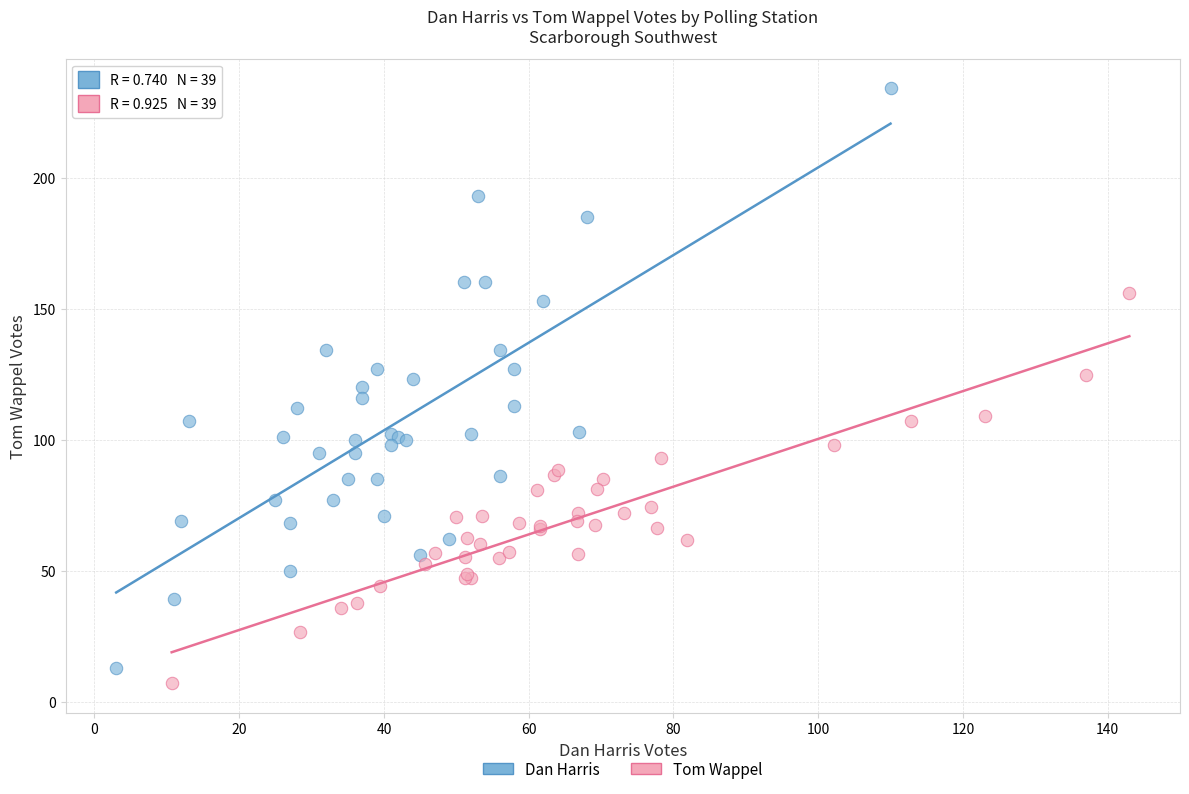

Which series has the widest spread of Y values?

Dan Harris